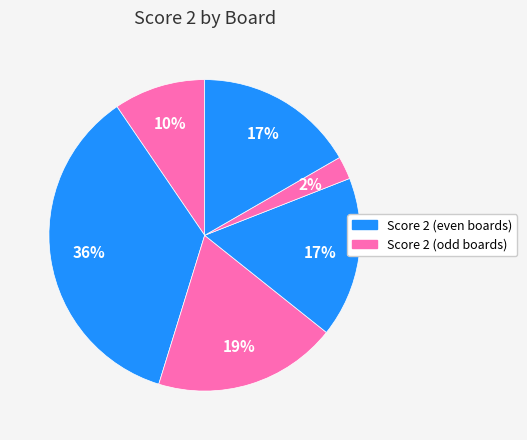

Count the number of slices in the pie.

6